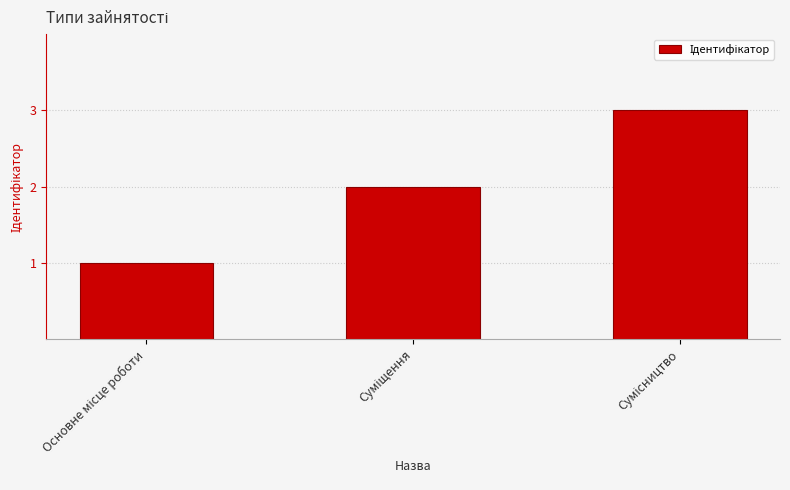

What is the greatest value displayed?

3